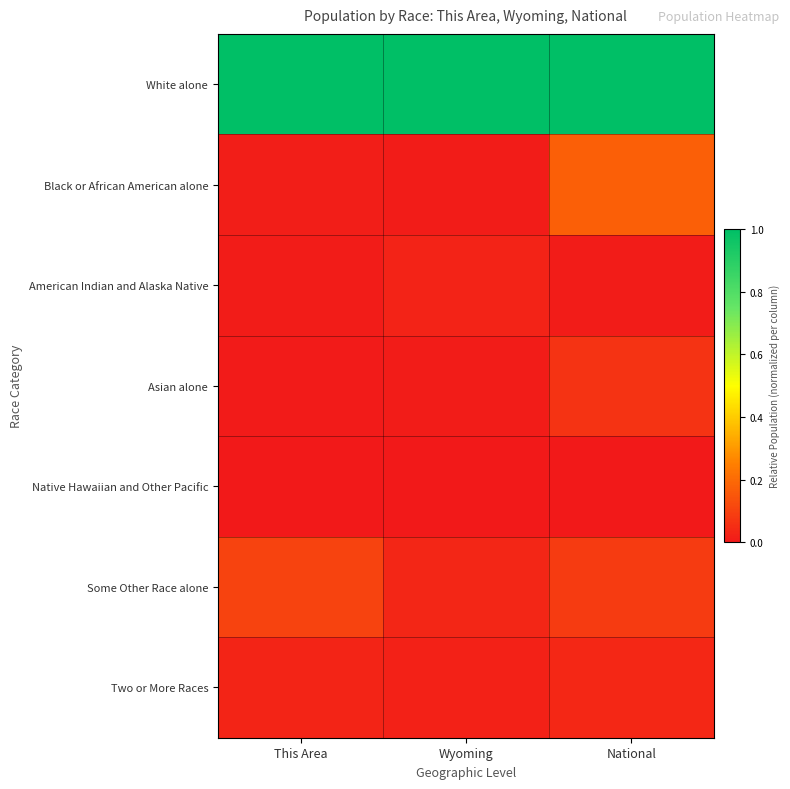

At This Area, list the series in order from largest to smallest.

White alone, Some Other Race alone, Two or More Races, Black or African American alone, American Indian and Alaska Native, Asian alone, Native Hawaiian and Other Pacific